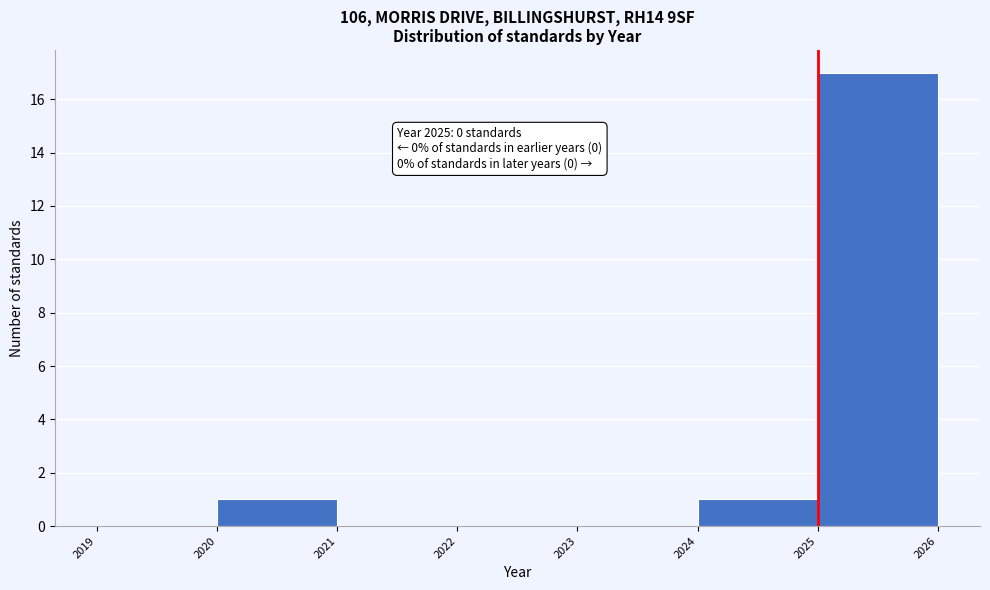

Over which range of the x-axis is the bar tallest?

2025 to 2026